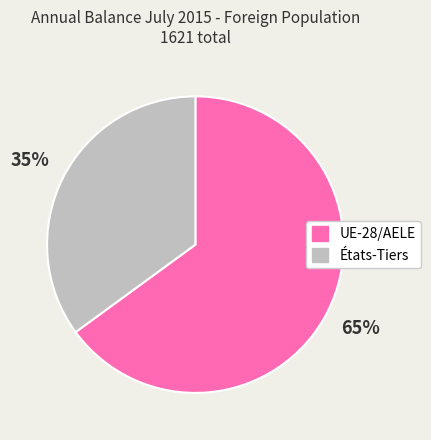

How many slices are in this pie chart?

2